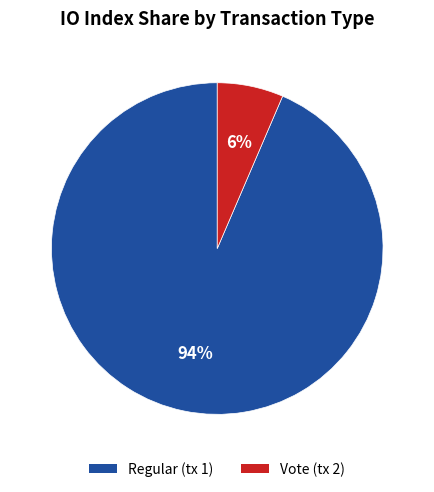

Rank the categories by value from lowest to highest.

Vote (tx 2), Regular (tx 1)